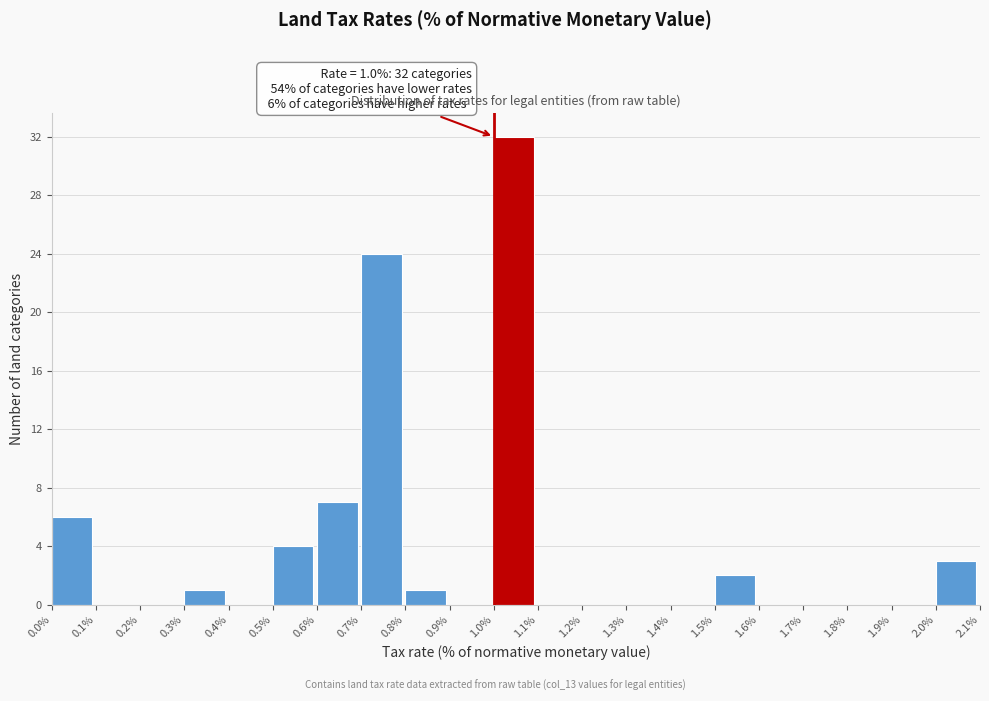

Which range on the x-axis has the tallest bar?

1.0% to 1.1%